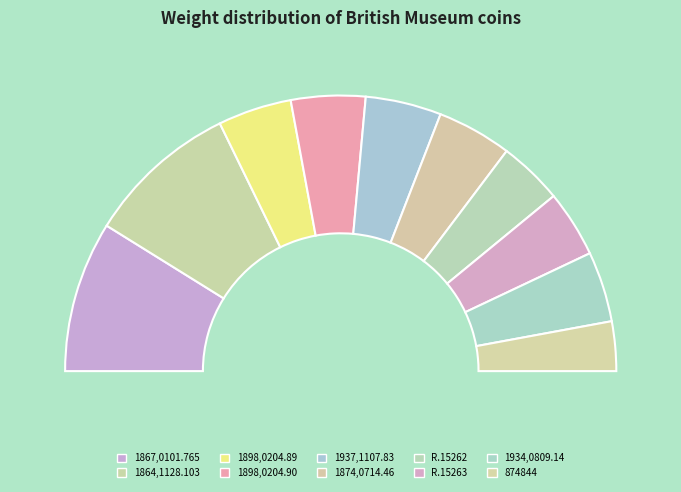

Rank the categories by value from lowest to highest.

874844, R.15262, R.15263, 1934,0809.14, 1898,0204.89, 1898,0204.90, 1874,0714.46, 1937,1107.83, 1867,0101.765, 1864,1128.103